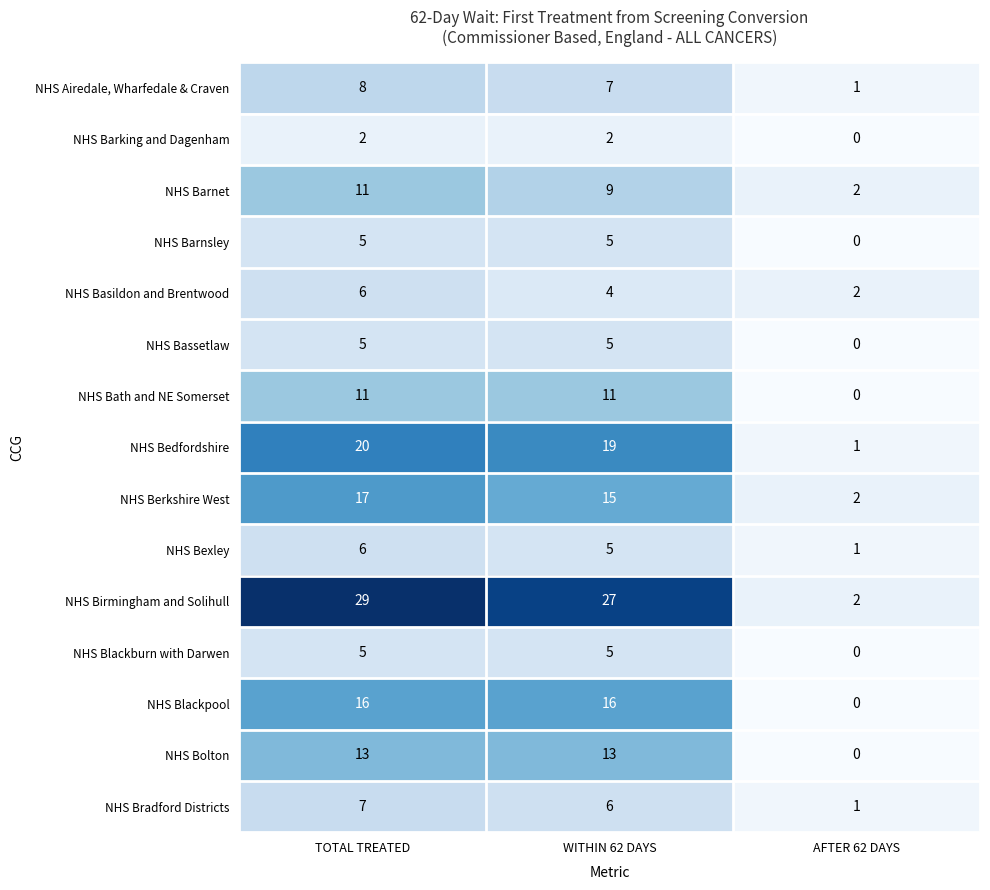

Which series has the largest total across all categories?

NHS Birmingham and Solihull